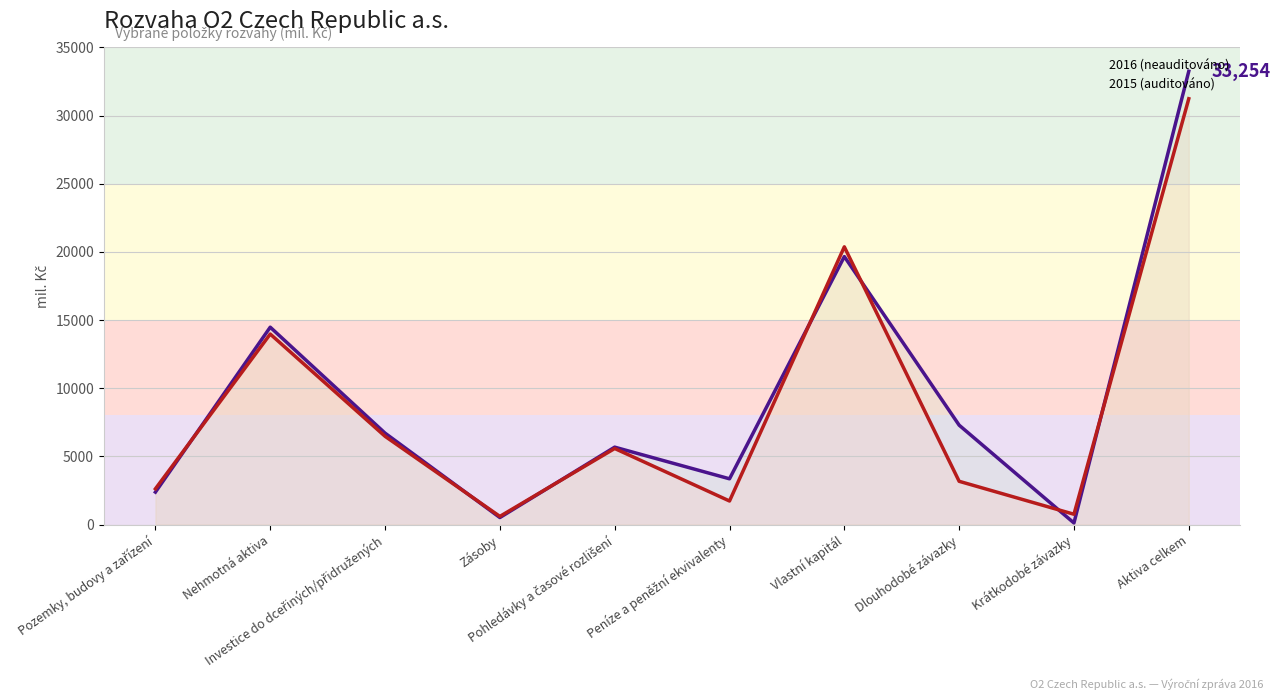

Reading left to right, what are all the values shown in this chart?

2016 (neauditováno): Pozemky, budovy a zařízení=2380	Nehmotná aktiva=14478	Investice do dceřiných/přidružených=6706	Zásoby=514	Pohledávky a časové rozlišení=5678	Peníze a peněžní ekvivalenty=3356	Vlastní kapitál=19660	Dlouhodobé závazky=7291	Krátkodobé závazky=116	Aktiva celkem=33254
2015 (auditováno): Pozemky, budovy a zařízení=2622	Nehmotná aktiva=13974	Investice do dceřiných/přidružených=6474	Zásoby=598	Pohledávky a časové rozlišení=5580	Peníze a peněžní ekvivalenty=1728	Vlastní kapitál=20372	Dlouhodobé závazky=3173	Krátkodobé závazky=756	Aktiva celkem=31238